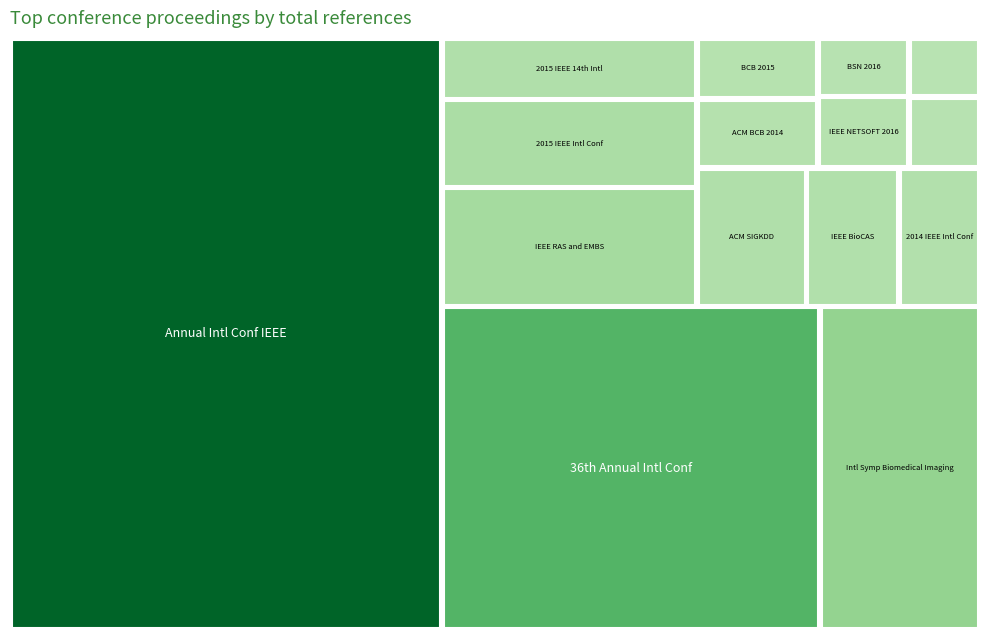

At which label is the value closest to 1830?

2014 36th Annual International Conference